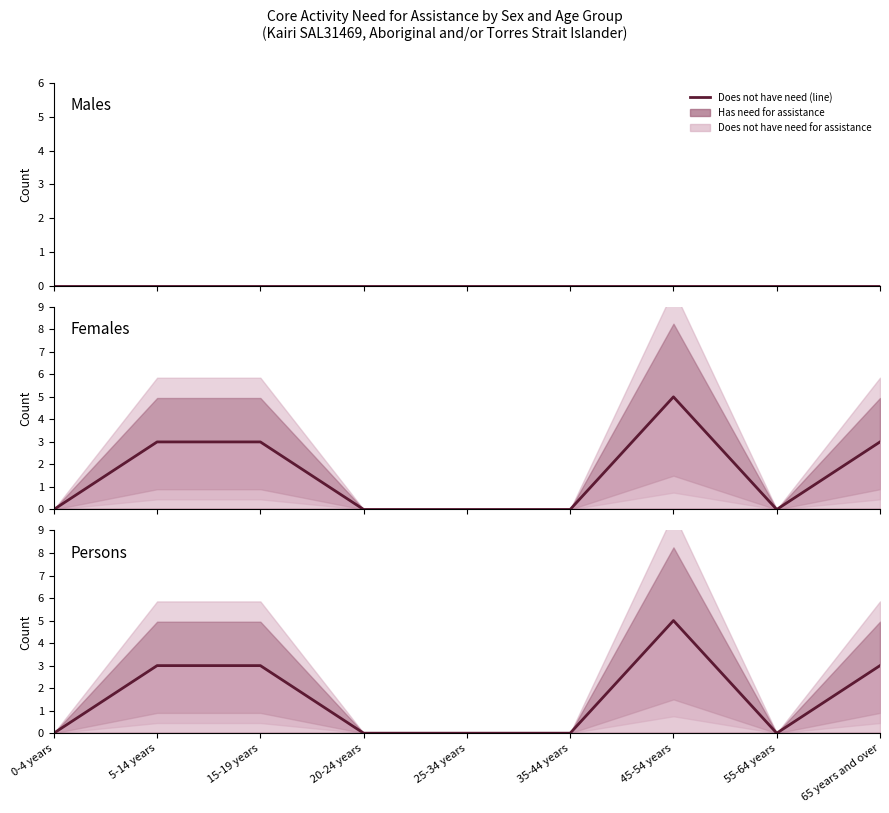

What is the difference between the values at 15-19 years and 45-54 years?

2